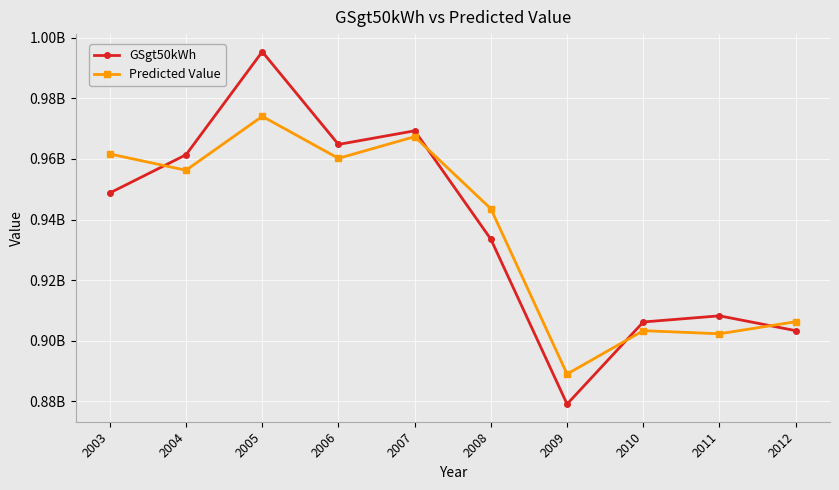

What is the value of the Predicted Value point at the 5th from the left?

967342872.0